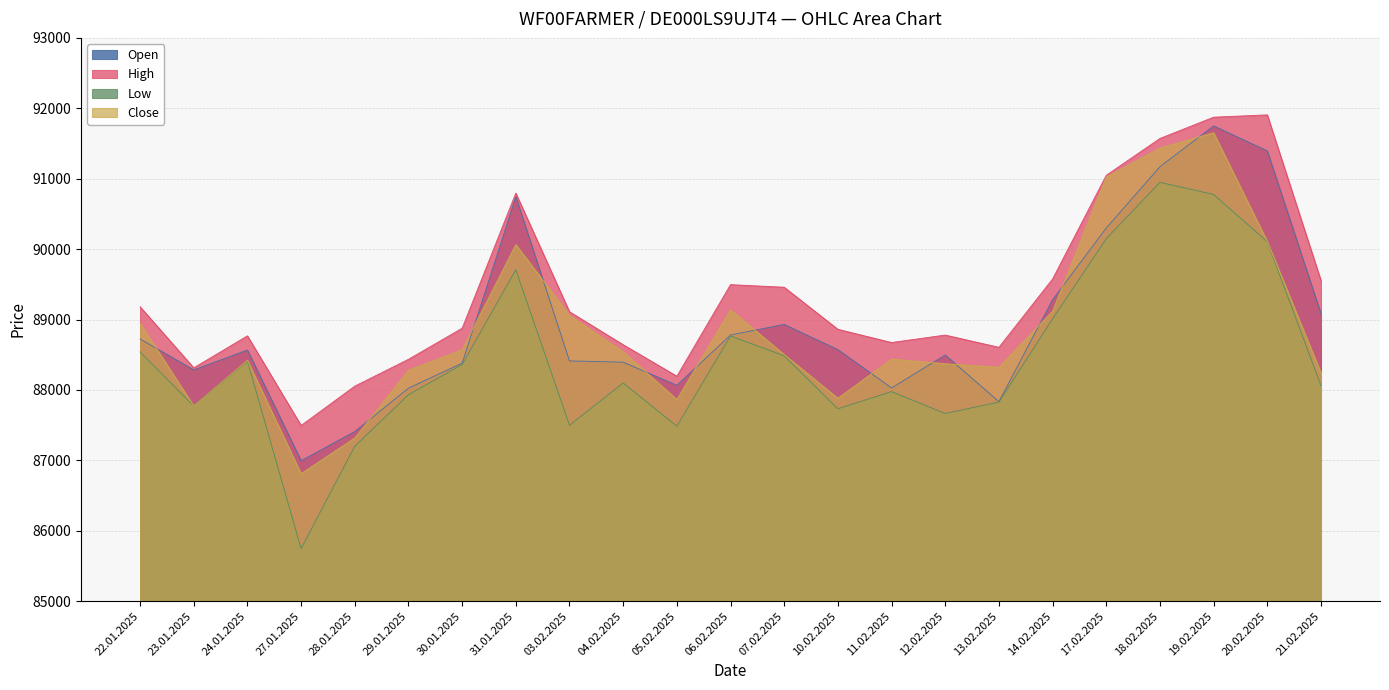

The High series shows 20220 at 04.02.2025. True or false?

False